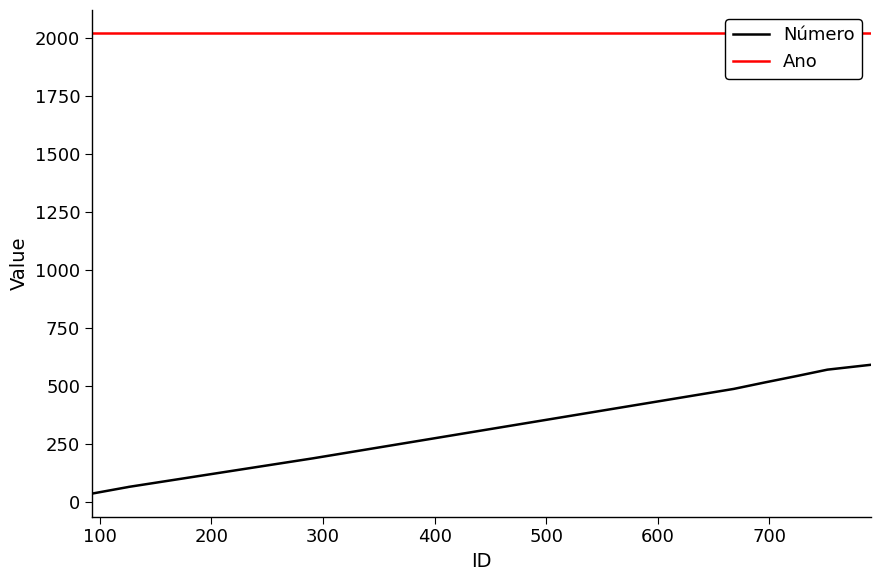

List the series in order of their peak value, lowest first.

Número, Ano